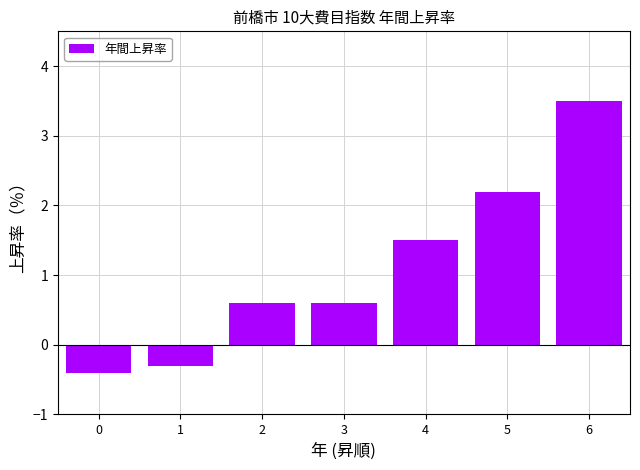

Reading left to right, extract all data points from this chart.

-0.4	-0.3	0.6	0.6	1.5	2.2	3.5